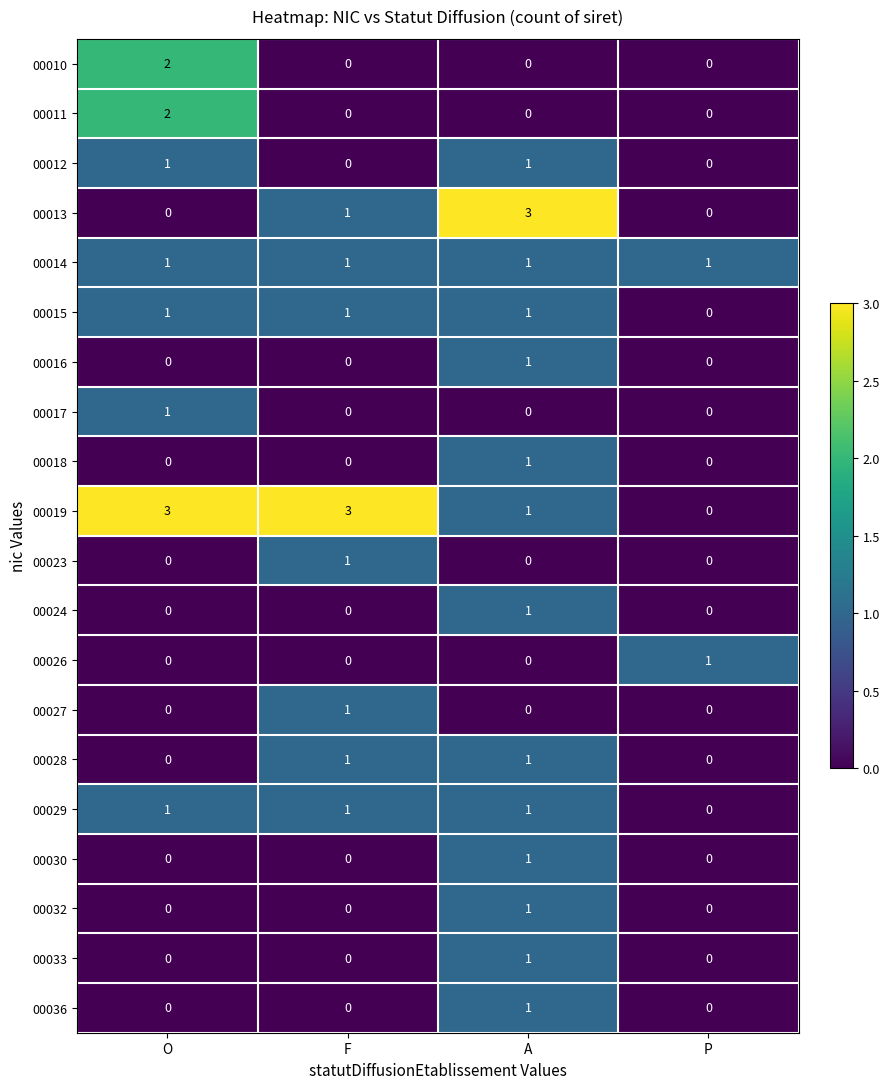

What is the difference between the highest and lowest values at A?

3